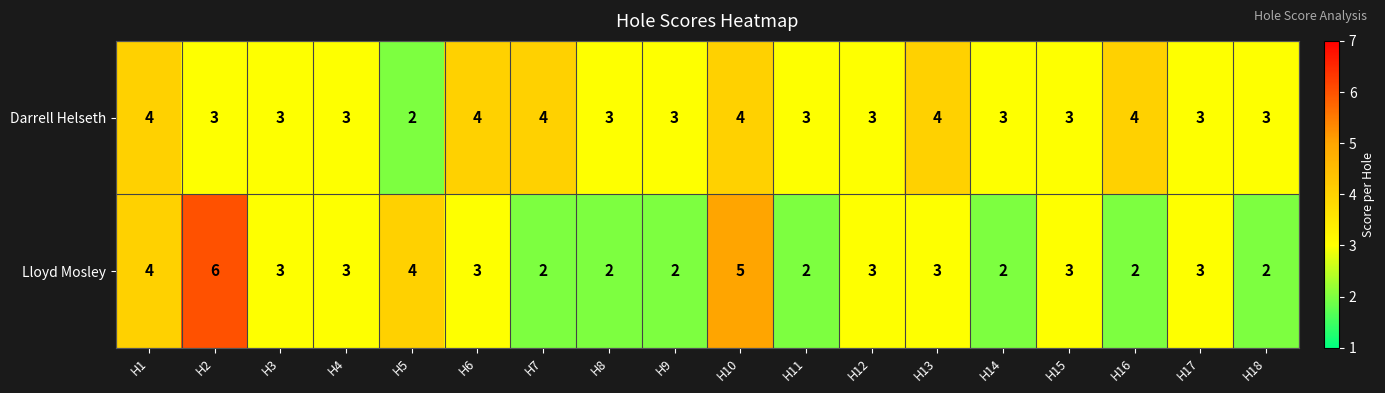

Which category has the highest value across all series?

H2